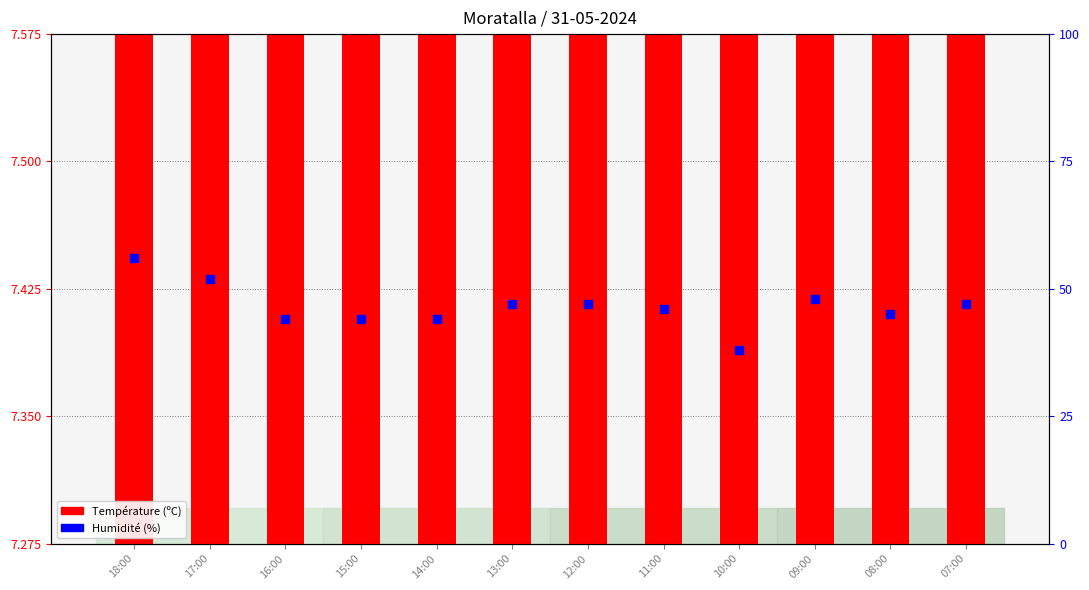

Which series has the widest spread of Y values?

Humidité (%)